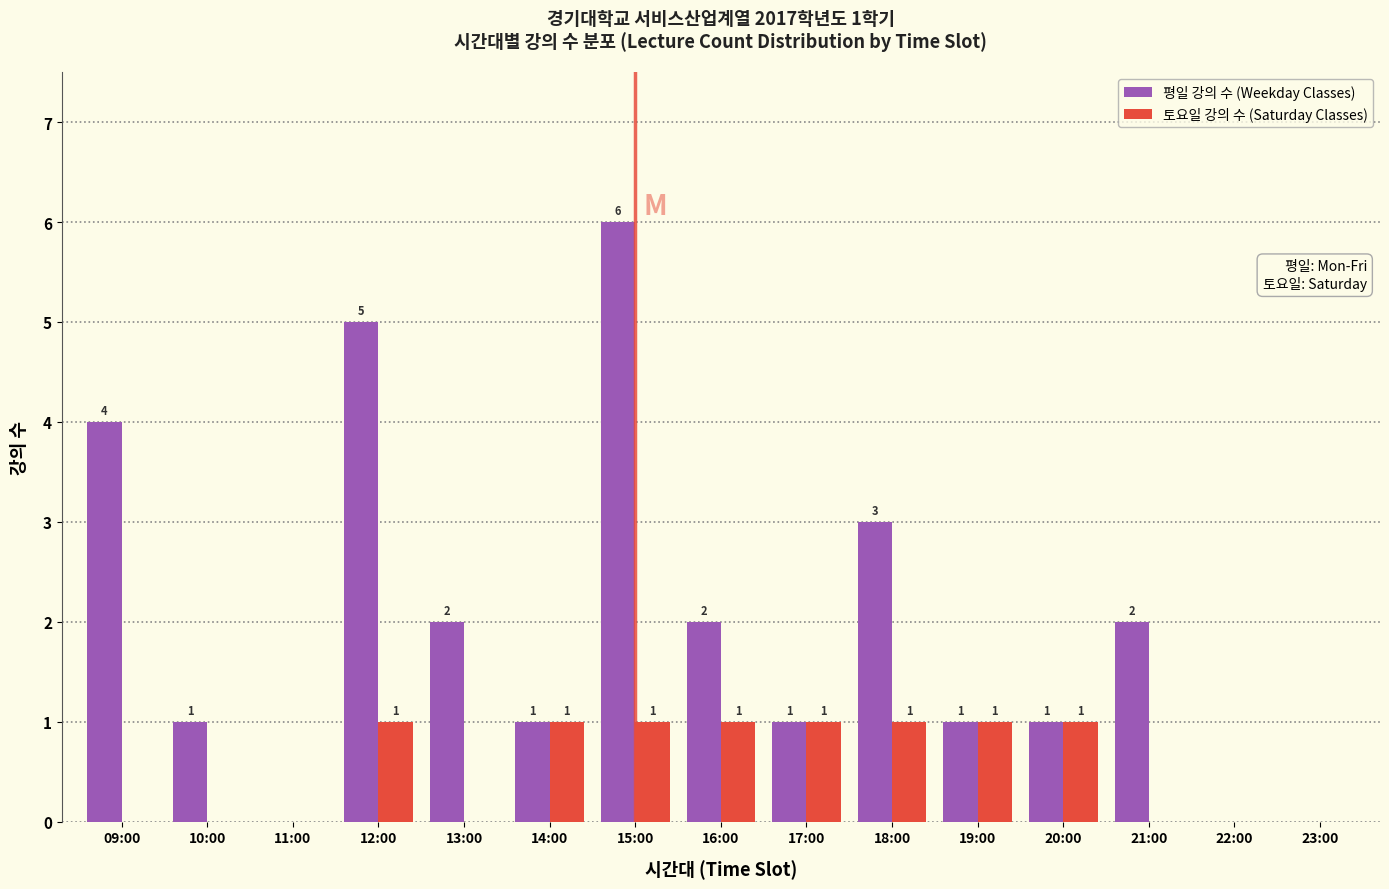

Reading left to right, extract all data points from this chart.

평일 강의 수 (Weekday Classes): 09:00=4	10:00=1	11:00=0	12:00=5	13:00=2	14:00=1	15:00=6	16:00=2	17:00=1	18:00=3	19:00=1	20:00=1	21:00=2	22:00=0	23:00=0
토요일 강의 수 (Saturday Classes): 09:00=0	10:00=0	11:00=0	12:00=1	13:00=0	14:00=1	15:00=1	16:00=1	17:00=1	18:00=1	19:00=1	20:00=1	21:00=0	22:00=0	23:00=0